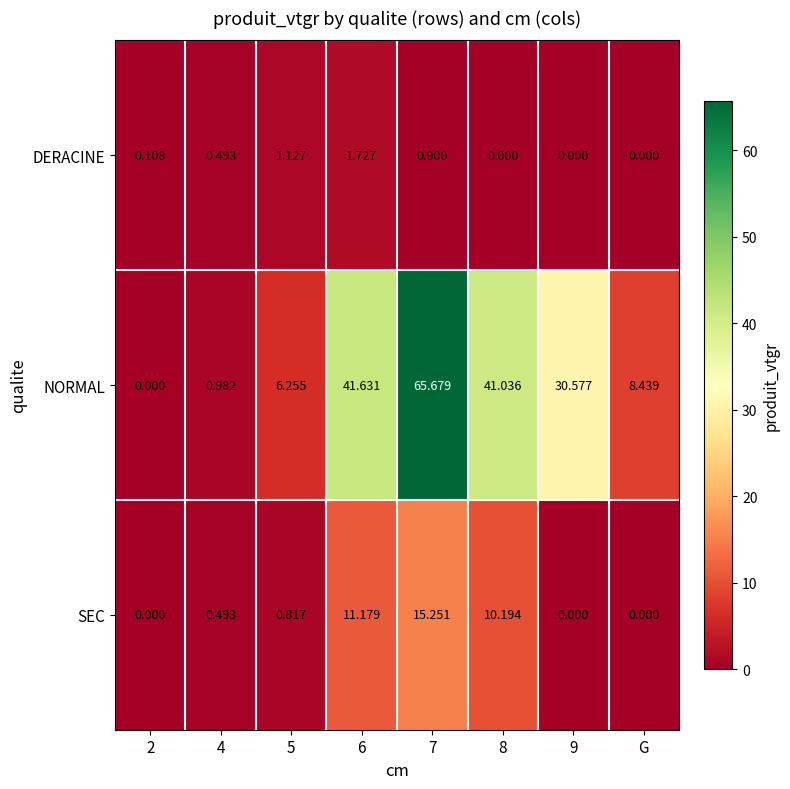

List the series in order of their peak value, highest first.

NORMAL, SEC, DERACINE